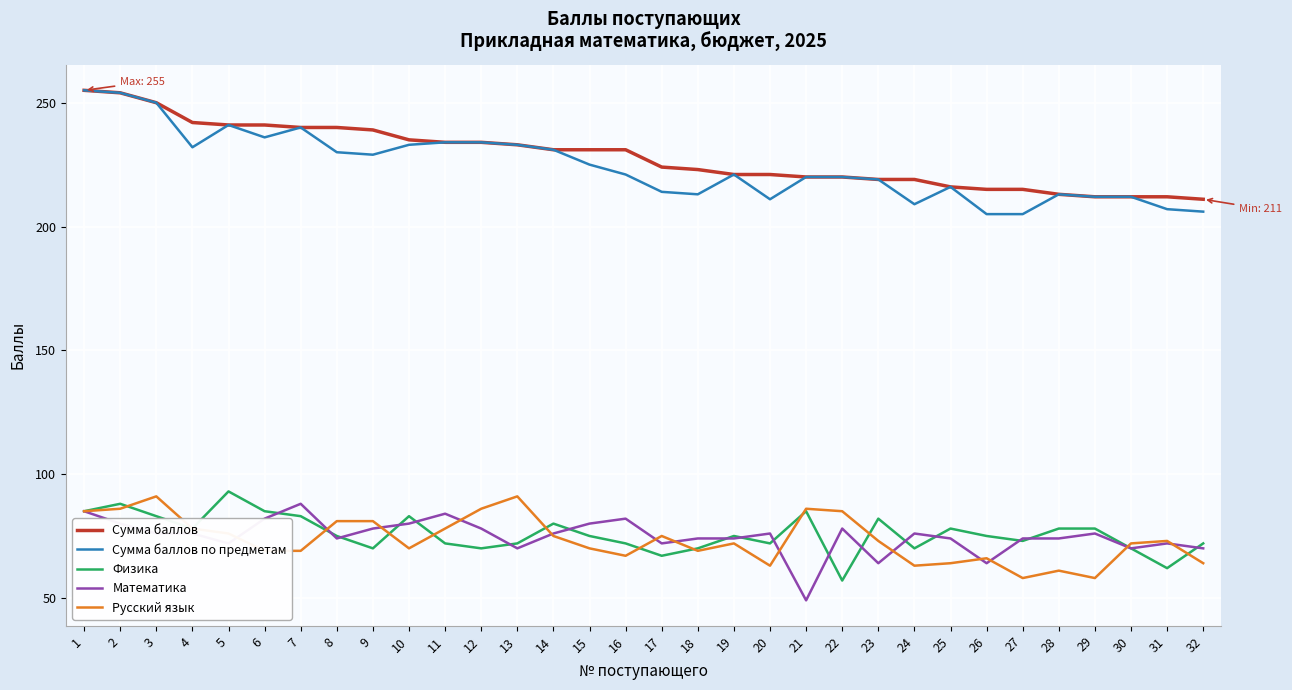

Which series has the widest spread of values?

Сумма баллов по предметам